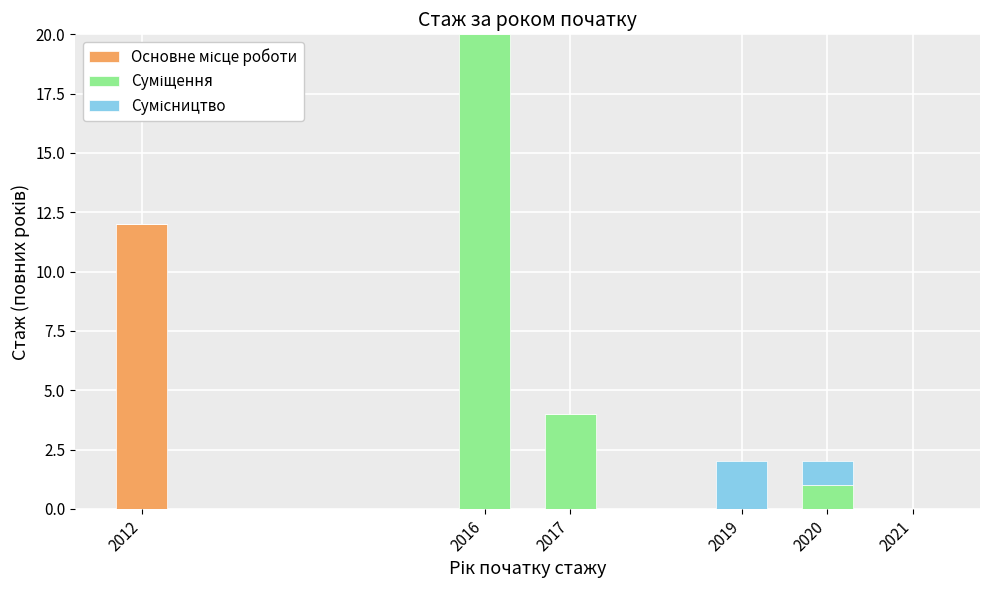

At which category is the sum across all series the highest?

2016